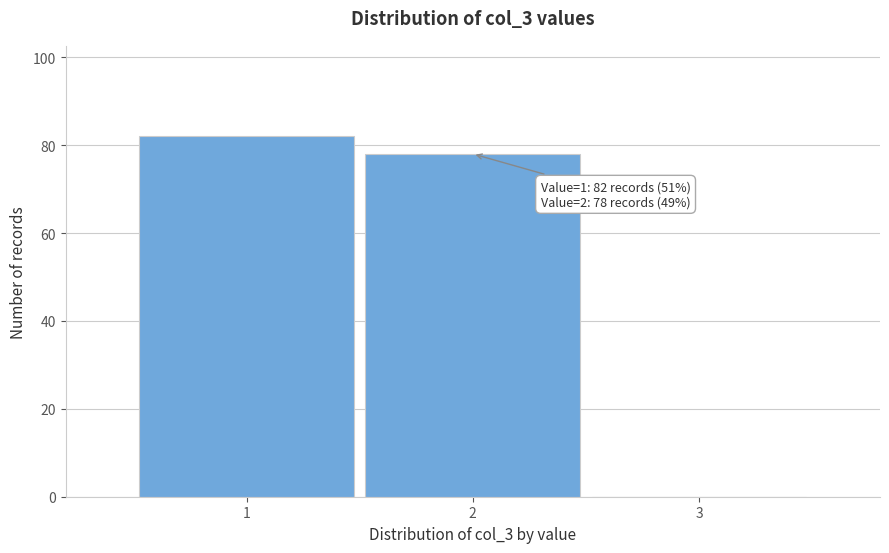

Over which range of the x-axis is the bar tallest?

0.5 to 1.5